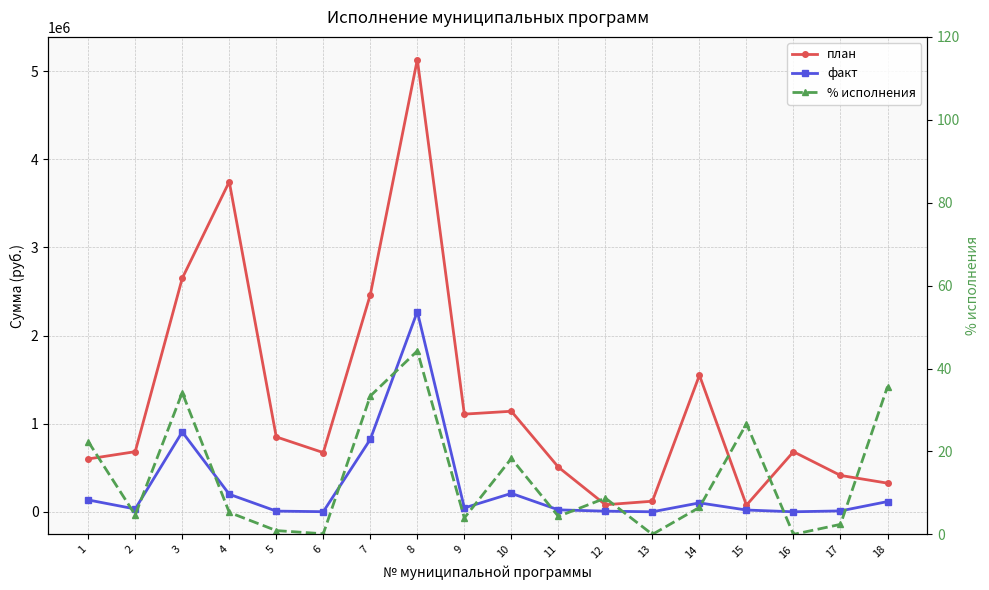

Does the chart have visible grid lines?

Yes